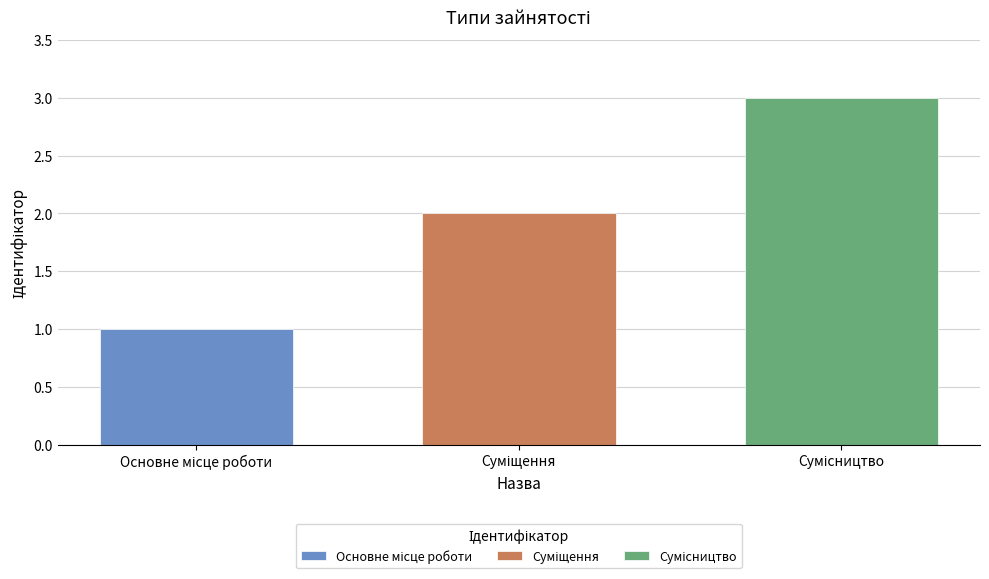

What is the greatest value displayed?

3